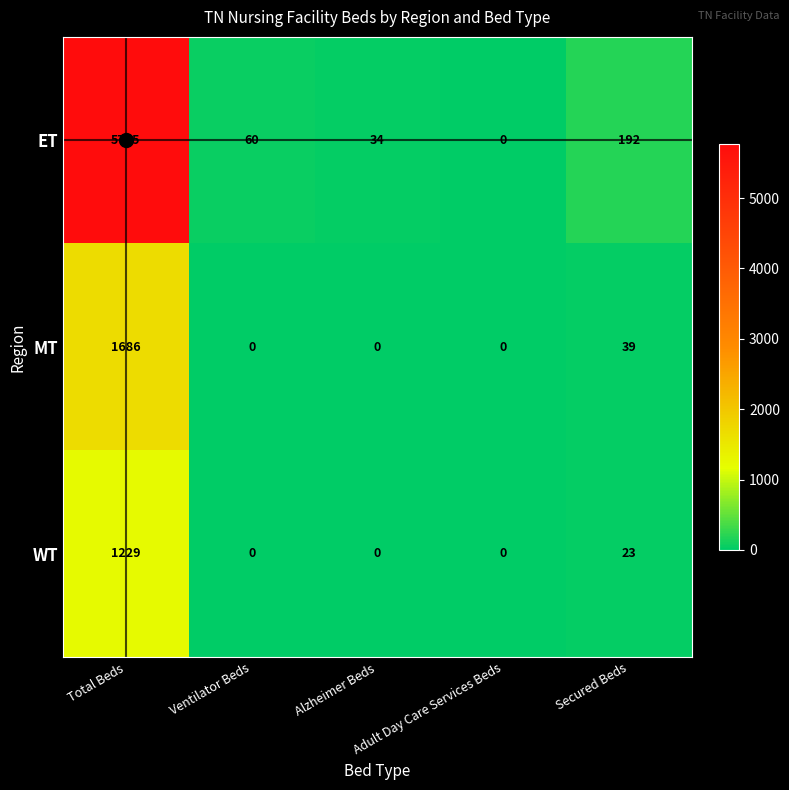

Rank the series by their maximum value, from highest to lowest.

ET, MT, WT